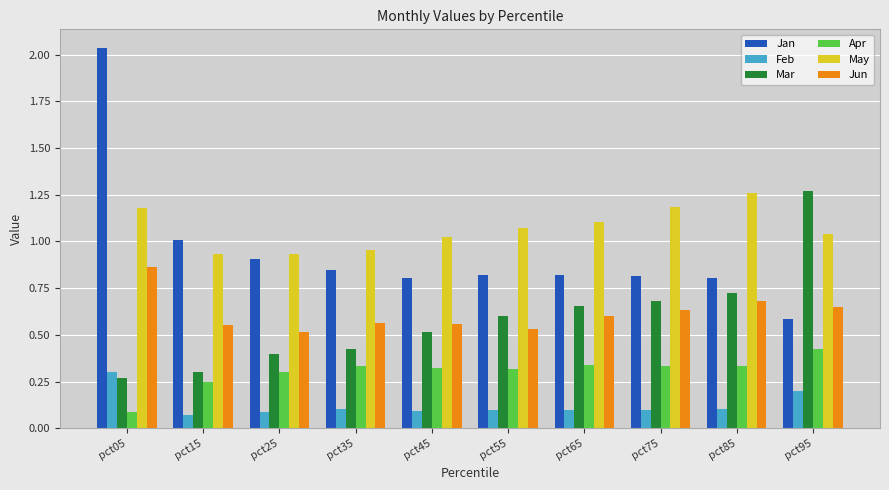

At which category does the chart reach its peak across all series?

pct05